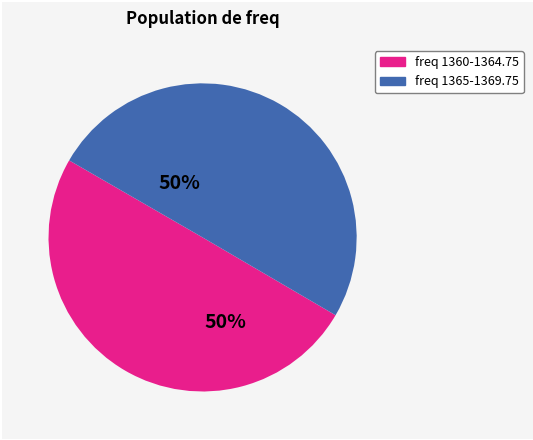

To the nearest percent, what is the average slice percentage?

50%